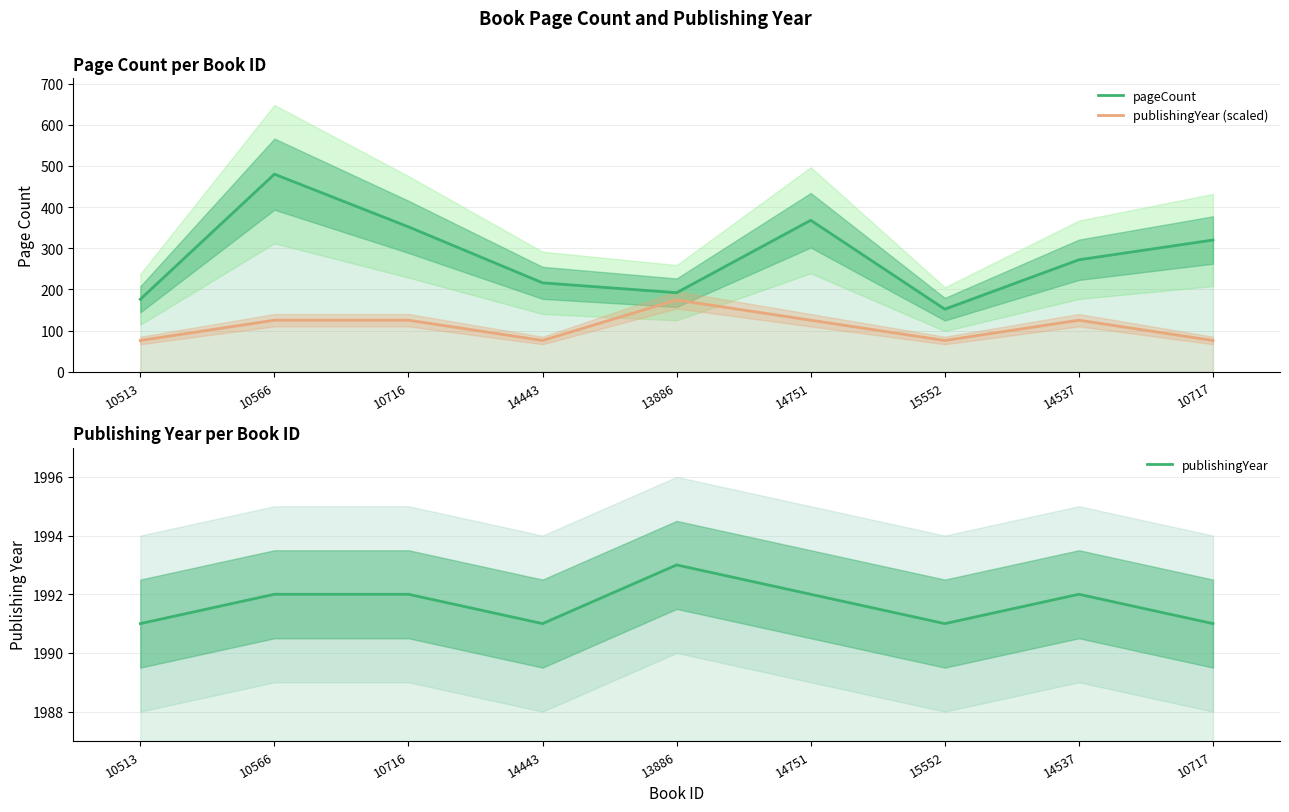

What is the difference between the maximum and minimum values in the pageCount series?

328.0